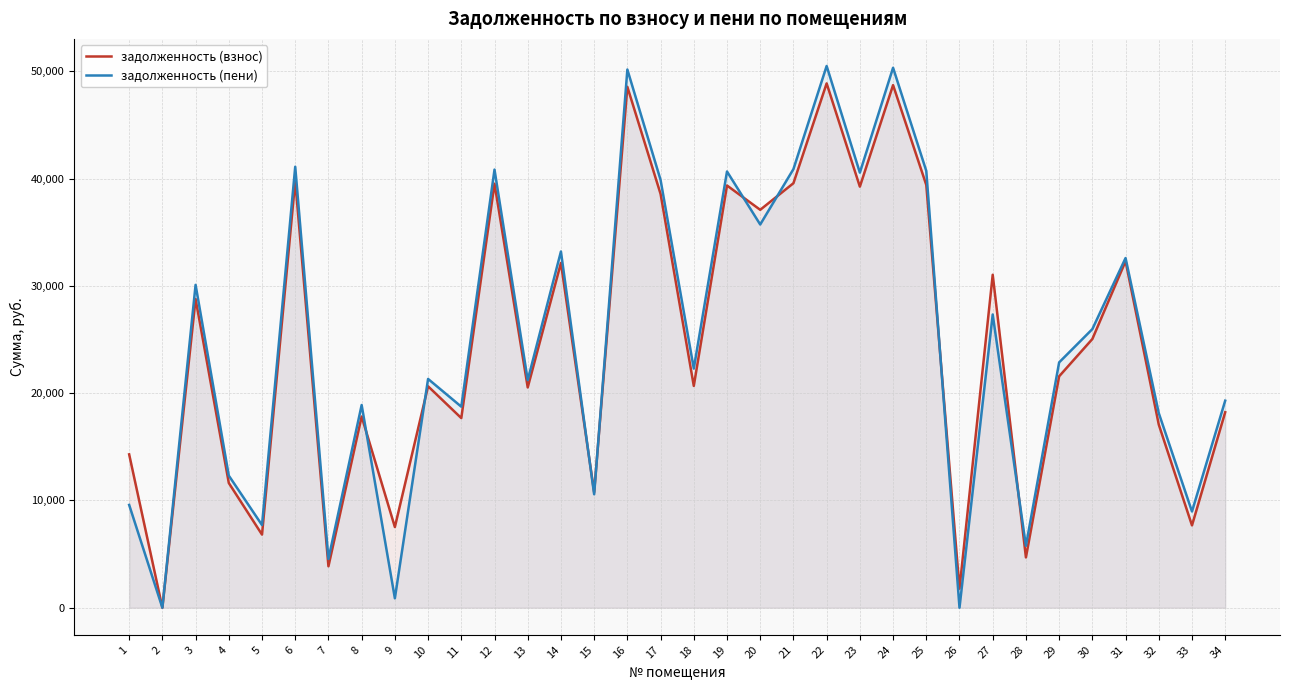

How many series are shown in this chart?

2